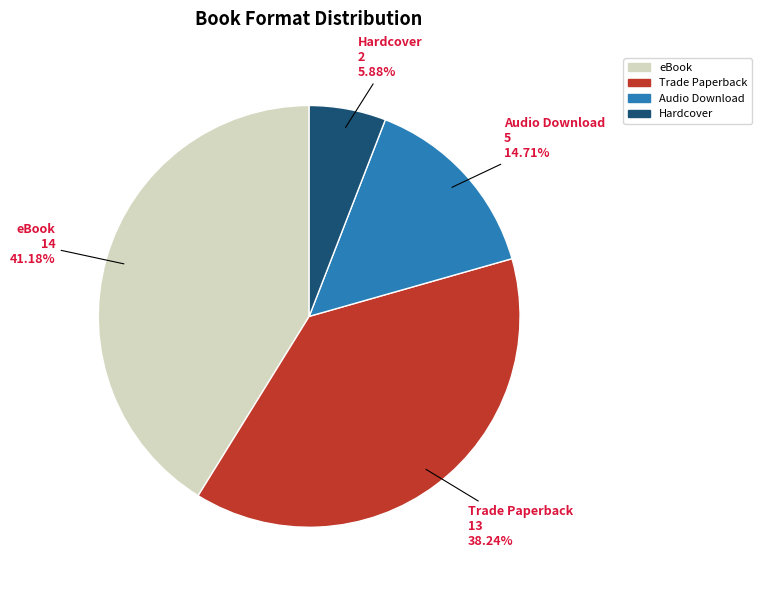

To the nearest percent, what portion does Hardcover represent?

6%